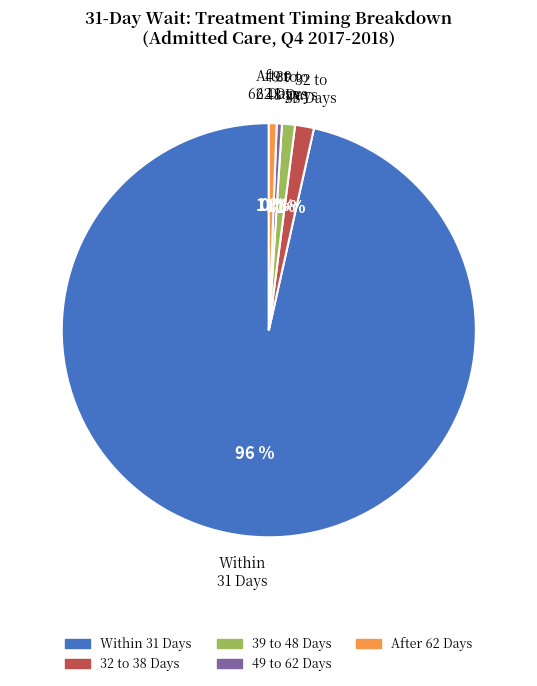

Is there any slice that represents more than half of the pie?

Yes